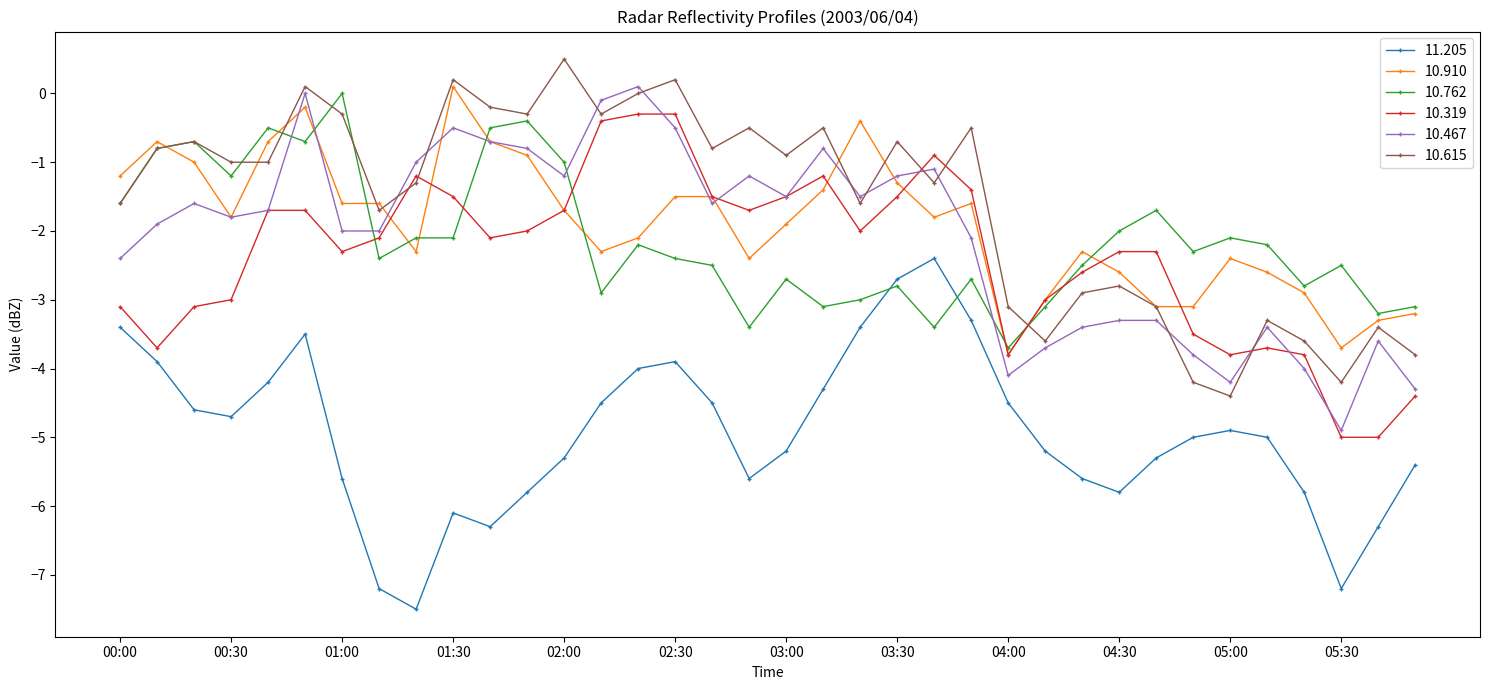

True or false: 10.319 has more than 1 interior local peaks.

True